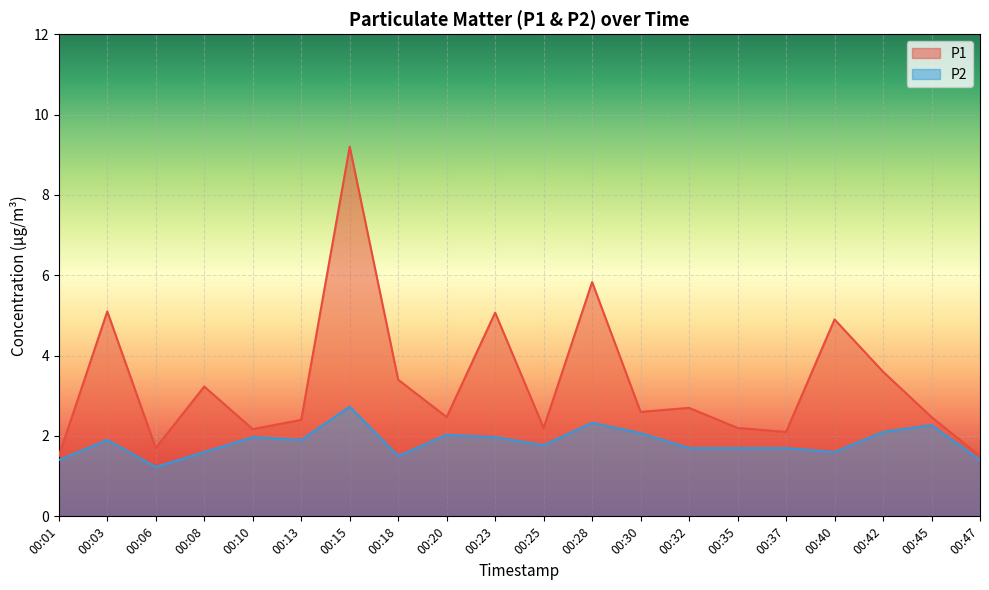

How many interior local peaks does the P1 series have?

7